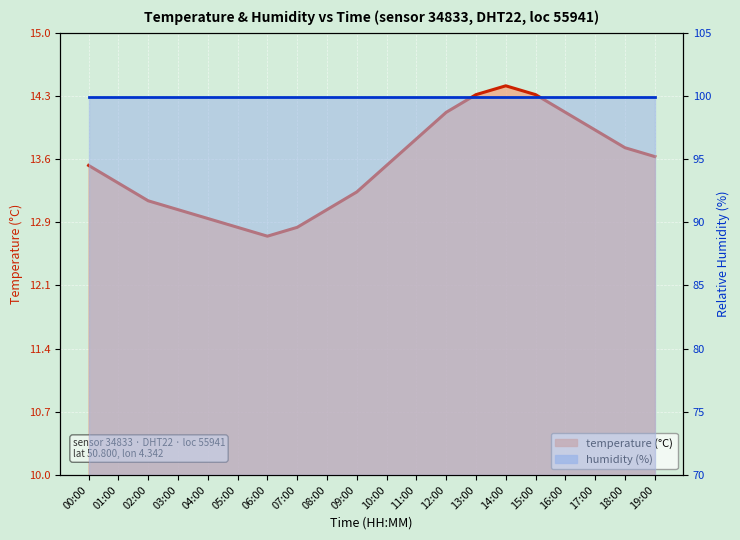

What is the value of the RH_humidity point at the 19th from the left?

99.9